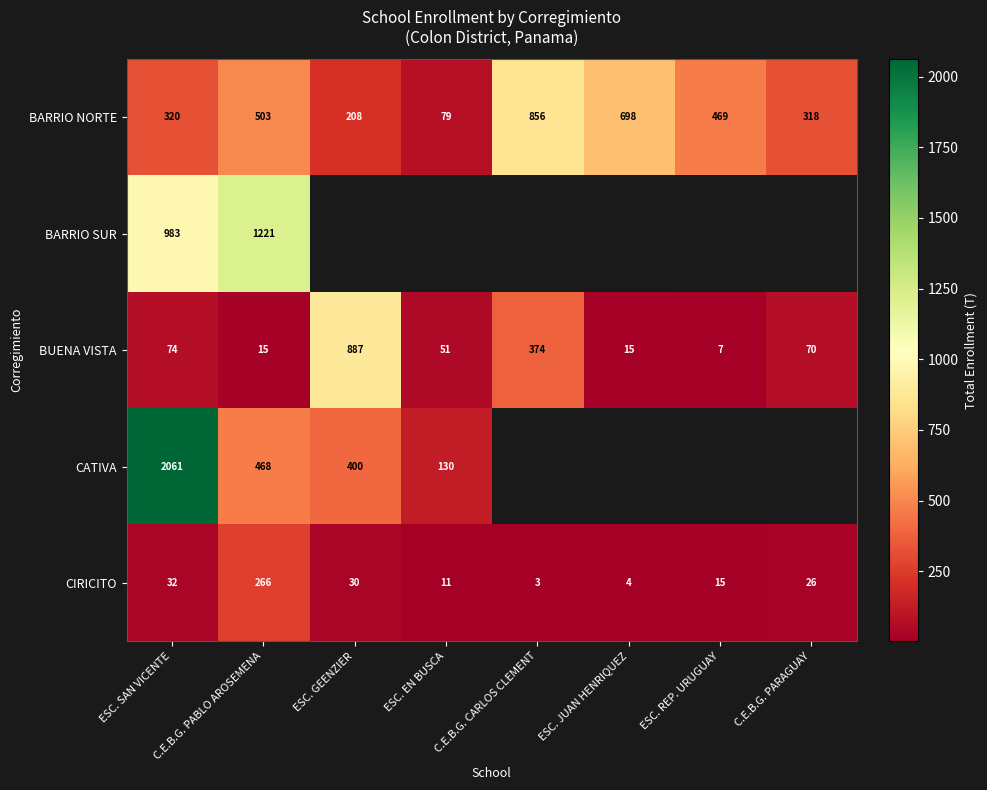

Is it true that BUENA VISTA equals 7 at ESC. REP. URUGUAY?

True